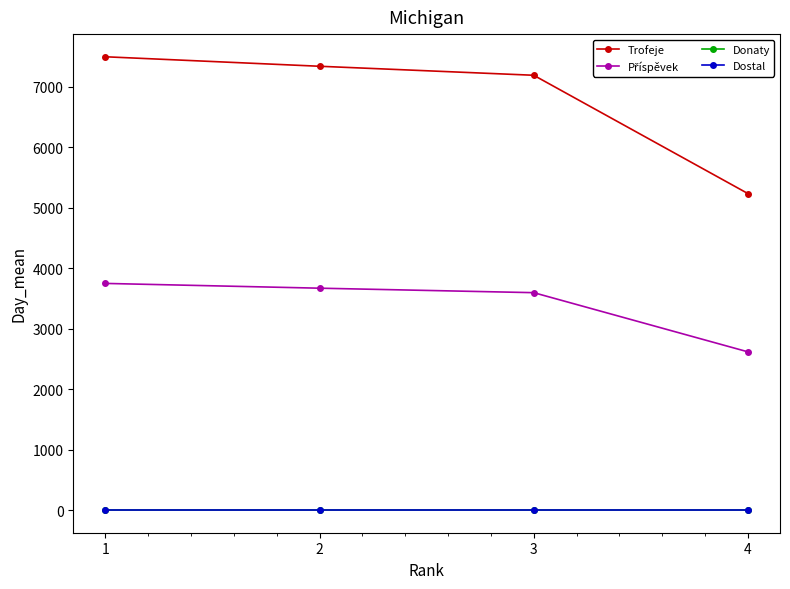

What is the difference between the Příspěvek values at 4 and 3?

979